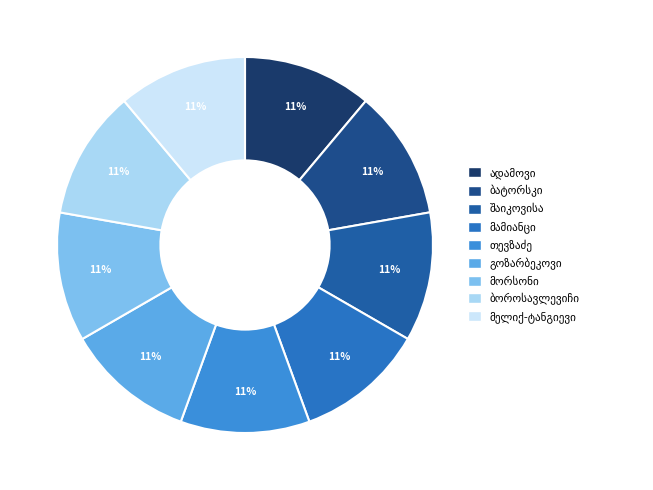

What is the ratio of the value at ელისაბედ თომას ასული მელიქ-ტანგიევი to the value at ელენე ქრისტეფორეს ასული მამიანცი?

1.0